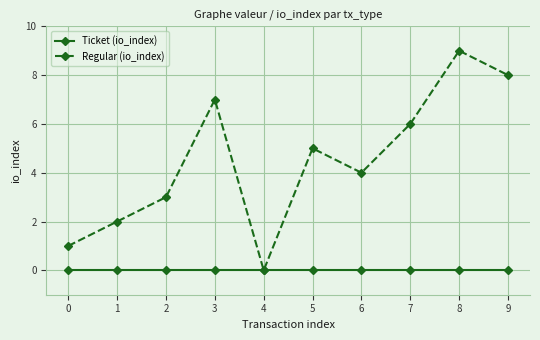

How many values in the Regular (io_index) series are below 5?

5